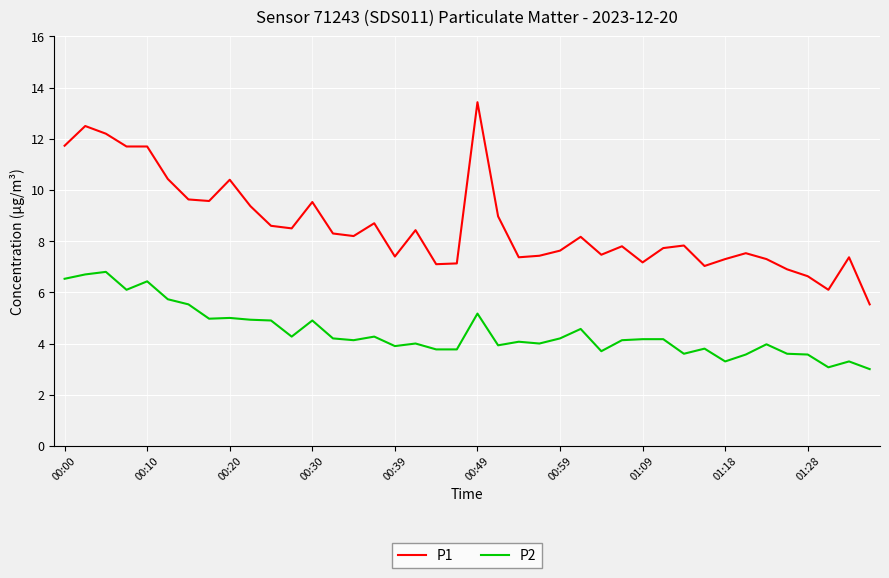

Which series has the widest spread of values?

P1